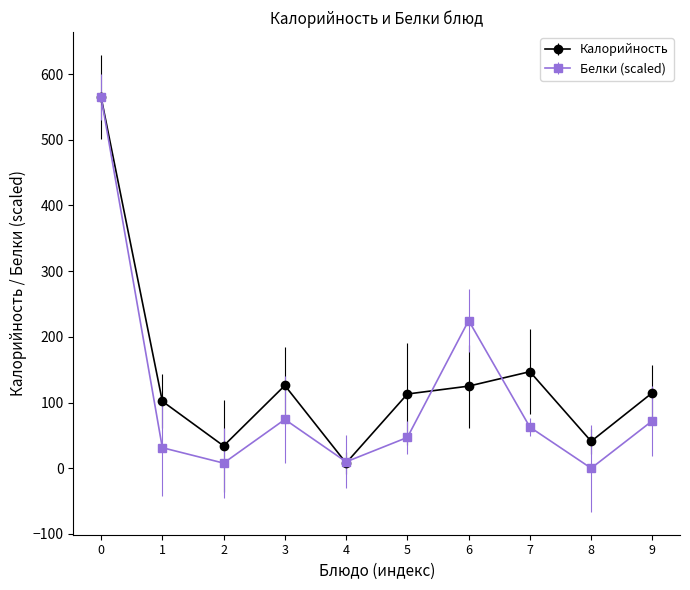

What is the value of the Белки (scaled) point at the 10th from the left?

72.3